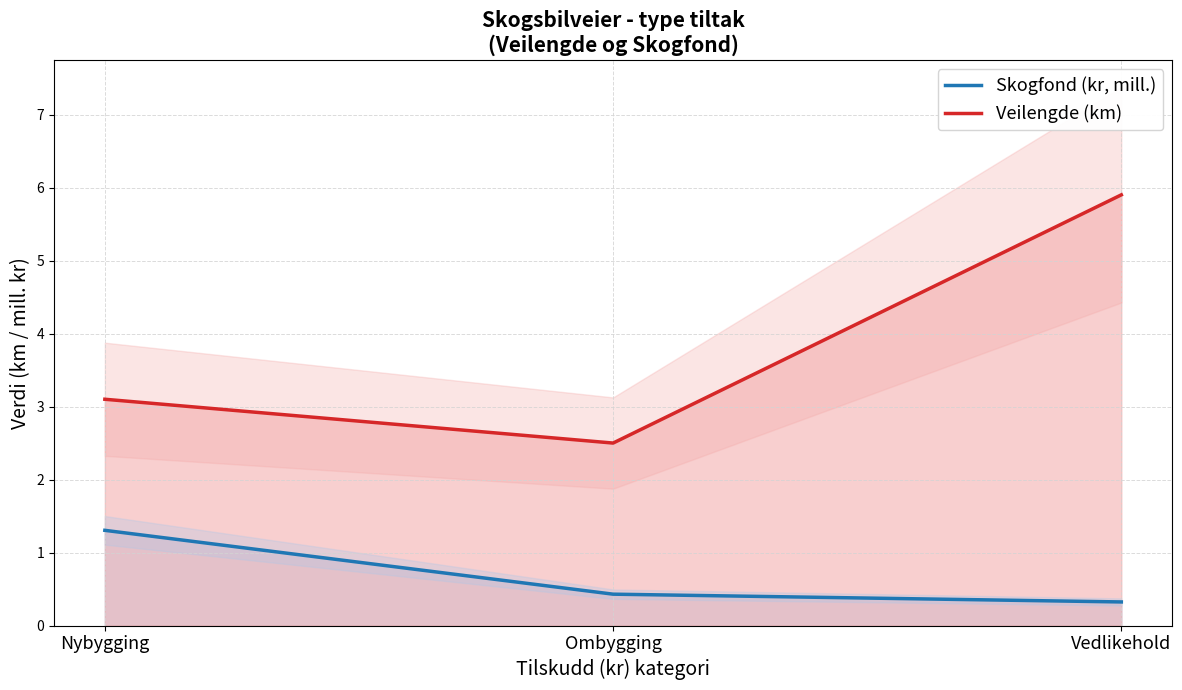

What position from the right is Ombygging?

2